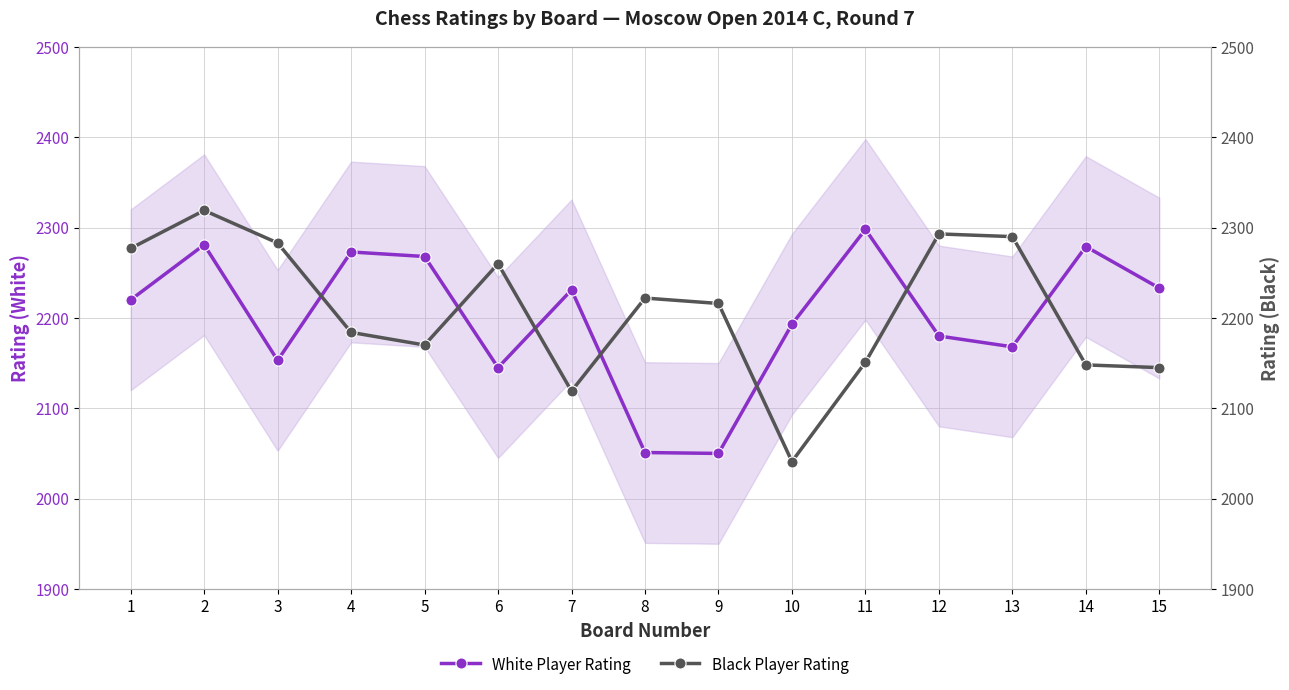

Which category has the highest value in the Black Player Rating series?

2